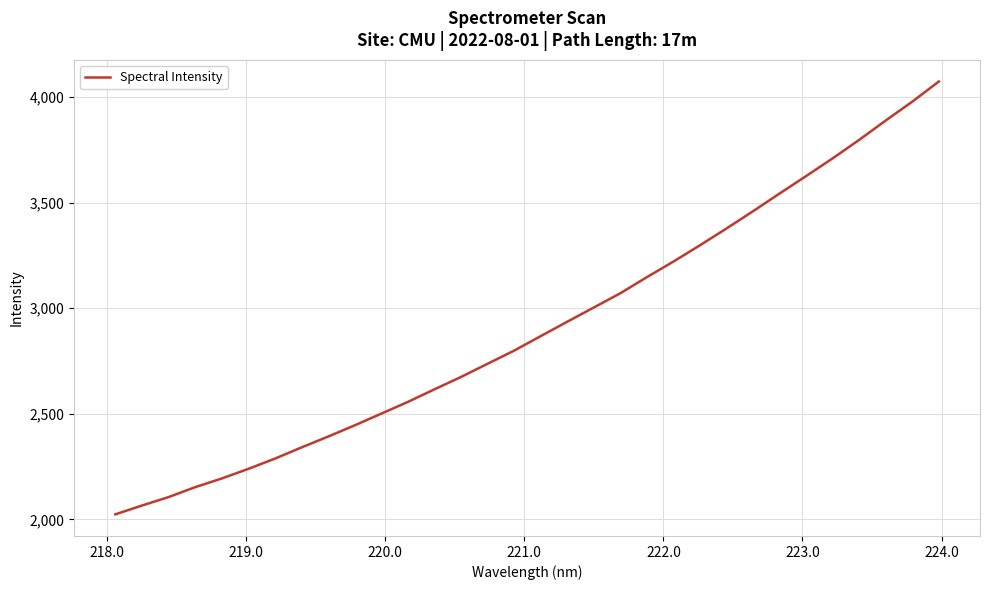

How many lines are shown in the chart?

1